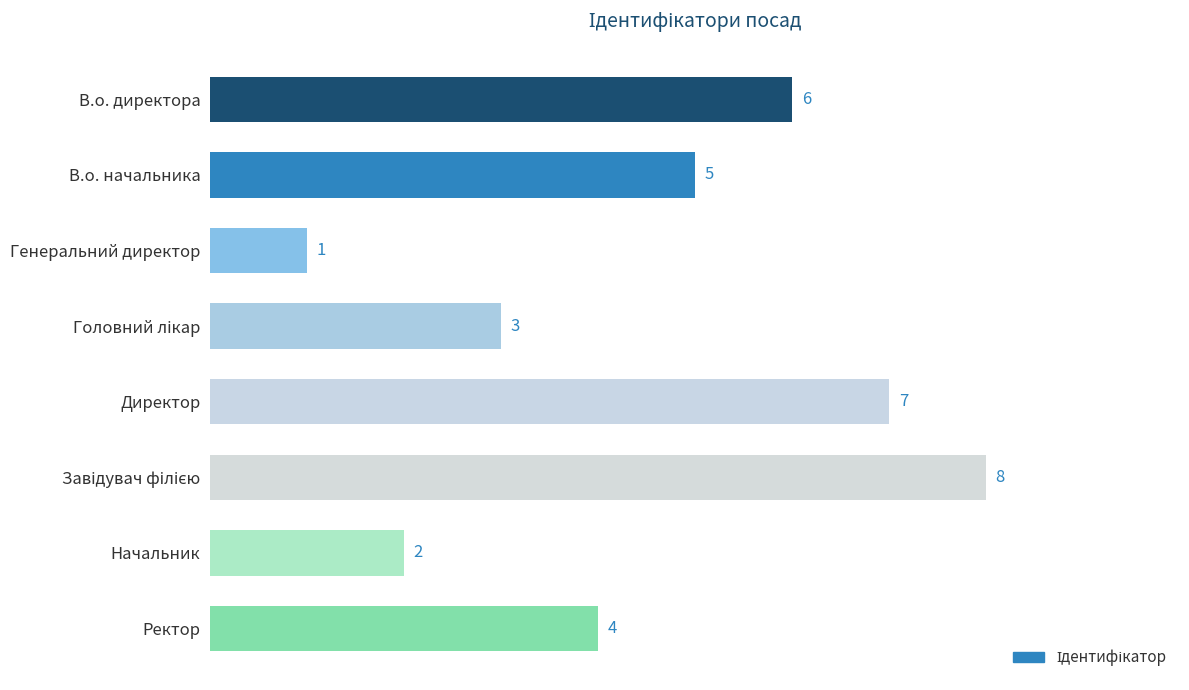

Is it true that the value at Генеральний директор is 1?

True